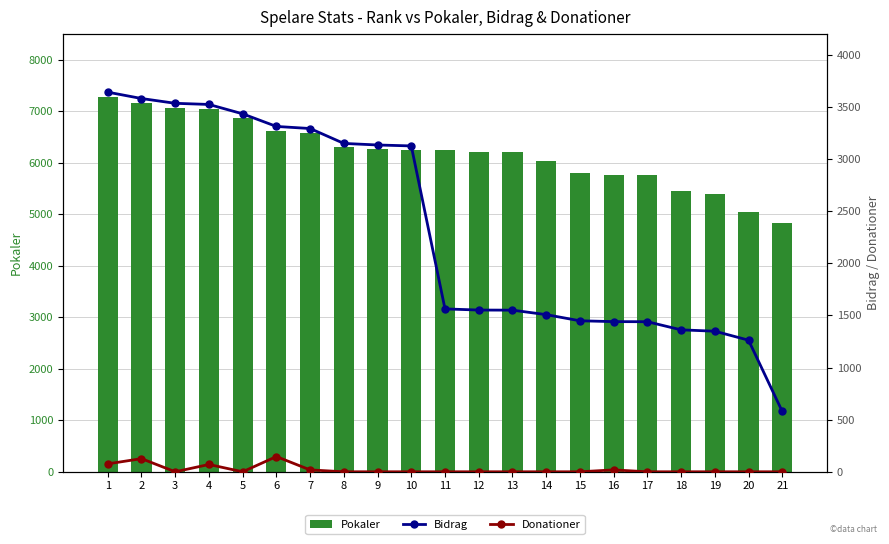

At how many categories does at least one series exceed 4689?

21